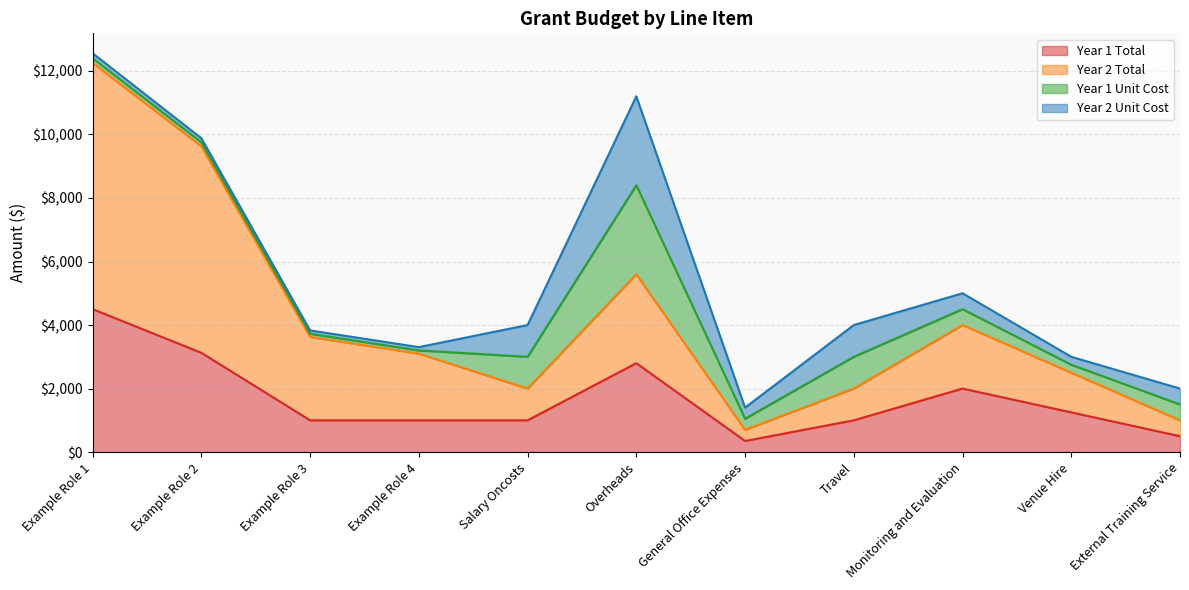

The value of Year 1 Total at External Training Service is 500. True or false?

True